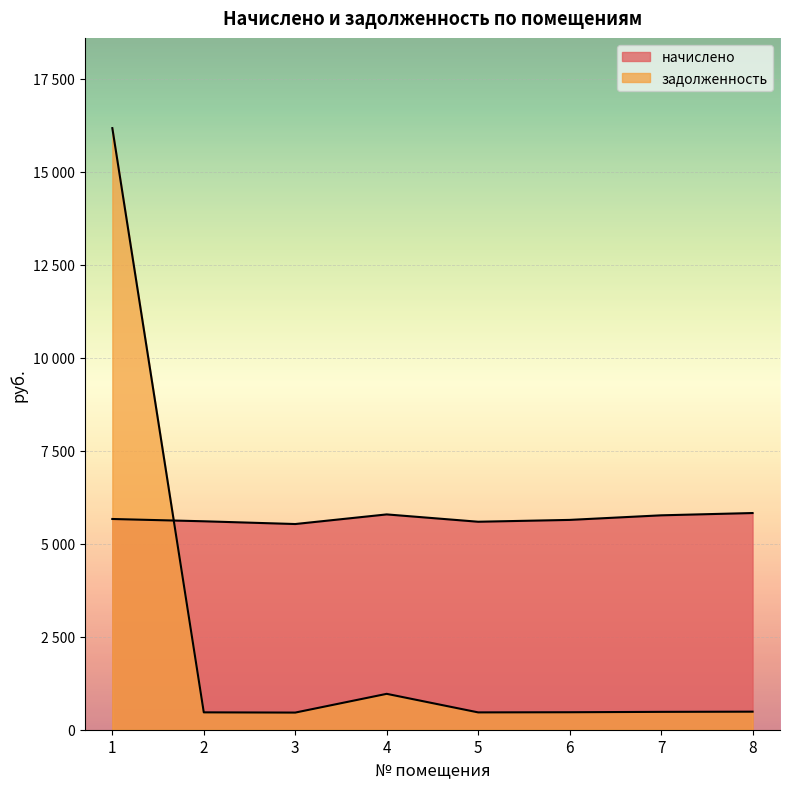

Where is the first local minimum for задолженность?

3